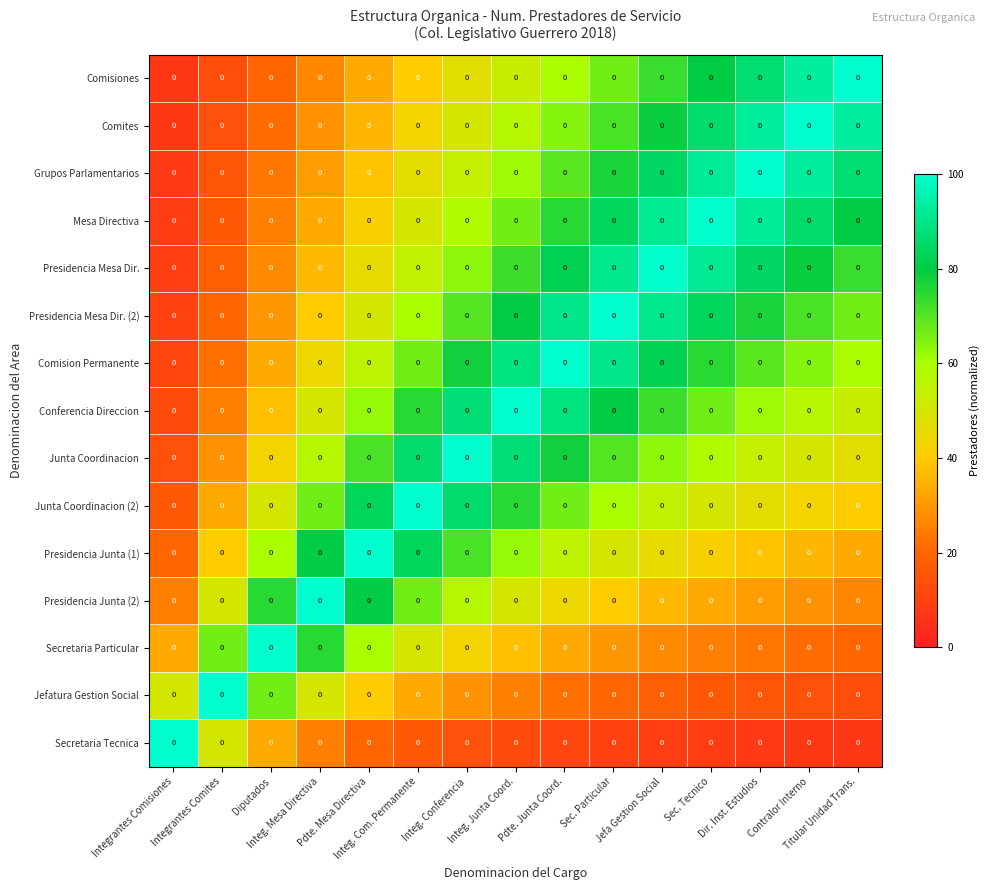

Reading left to right, what are all the values shown in this chart?

Comisiones: Integrantes Comisiones=0.0	Integrantes Comites=0.0	Diputados=0.0	Integ. Mesa Directiva=0.0	Pdte. Mesa Directiva=0.0	Integ. Com. Permanente=0.0	Integ. Conferencia=0.0	Integ. Junta Coord.=0.0	Pdte. Junta Coord.=0.0	Sec. Particular=0.0	Jefa Gestion Social=0.0	Sec. Tecnico=0.0	Dir. Inst. Estudios=0.0	Contralor Interno=0.0	Titular Unidad Trans.=0.0
Comites: Integrantes Comisiones=0.0	Integrantes Comites=0.0	Diputados=0.0	Integ. Mesa Directiva=0.0	Pdte. Mesa Directiva=0.0	Integ. Com. Permanente=0.0	Integ. Conferencia=0.0	Integ. Junta Coord.=0.0	Pdte. Junta Coord.=0.0	Sec. Particular=0.0	Jefa Gestion Social=0.0	Sec. Tecnico=0.0	Dir. Inst. Estudios=0.0	Contralor Interno=0.0	Titular Unidad Trans.=0.0
Grupos Parlamentarios: Integrantes Comisiones=0.0	Integrantes Comites=0.0	Diputados=0.0	Integ. Mesa Directiva=0.0	Pdte. Mesa Directiva=0.0	Integ. Com. Permanente=0.0	Integ. Conferencia=0.0	Integ. Junta Coord.=0.0	Pdte. Junta Coord.=0.0	Sec. Particular=0.0	Jefa Gestion Social=0.0	Sec. Tecnico=0.0	Dir. Inst. Estudios=0.0	Contralor Interno=0.0	Titular Unidad Trans.=0.0
Mesa Directiva: Integrantes Comisiones=0.0	Integrantes Comites=0.0	Diputados=0.0	Integ. Mesa Directiva=0.0	Pdte. Mesa Directiva=0.0	Integ. Com. Permanente=0.0	Integ. Conferencia=0.0	Integ. Junta Coord.=0.0	Pdte. Junta Coord.=0.0	Sec. Particular=0.0	Jefa Gestion Social=0.0	Sec. Tecnico=0.0	Dir. Inst. Estudios=0.0	Contralor Interno=0.0	Titular Unidad Trans.=0.0
Presidencia Mesa Dir.: Integrantes Comisiones=0.0	Integrantes Comites=0.0	Diputados=0.0	Integ. Mesa Directiva=0.0	Pdte. Mesa Directiva=0.0	Integ. Com. Permanente=0.0	Integ. Conferencia=0.0	Integ. Junta Coord.=0.0	Pdte. Junta Coord.=0.0	Sec. Particular=0.0	Jefa Gestion Social=0.0	Sec. Tecnico=0.0	Dir. Inst. Estudios=0.0	Contralor Interno=0.0	Titular Unidad Trans.=0.0
Presidencia Mesa Dir. (2): Integrantes Comisiones=0.0	Integrantes Comites=0.0	Diputados=0.0	Integ. Mesa Directiva=0.0	Pdte. Mesa Directiva=0.0	Integ. Com. Permanente=0.0	Integ. Conferencia=0.0	Integ. Junta Coord.=0.0	Pdte. Junta Coord.=0.0	Sec. Particular=0.0	Jefa Gestion Social=0.0	Sec. Tecnico=0.0	Dir. Inst. Estudios=0.0	Contralor Interno=0.0	Titular Unidad Trans.=0.0
Comision Permanente: Integrantes Comisiones=0.0	Integrantes Comites=0.0	Diputados=0.0	Integ. Mesa Directiva=0.0	Pdte. Mesa Directiva=0.0	Integ. Com. Permanente=0.0	Integ. Conferencia=0.0	Integ. Junta Coord.=0.0	Pdte. Junta Coord.=0.0	Sec. Particular=0.0	Jefa Gestion Social=0.0	Sec. Tecnico=0.0	Dir. Inst. Estudios=0.0	Contralor Interno=0.0	Titular Unidad Trans.=0.0
Conferencia Direccion: Integrantes Comisiones=0.0	Integrantes Comites=0.0	Diputados=0.0	Integ. Mesa Directiva=0.0	Pdte. Mesa Directiva=0.0	Integ. Com. Permanente=0.0	Integ. Conferencia=0.0	Integ. Junta Coord.=0.0	Pdte. Junta Coord.=0.0	Sec. Particular=0.0	Jefa Gestion Social=0.0	Sec. Tecnico=0.0	Dir. Inst. Estudios=0.0	Contralor Interno=0.0	Titular Unidad Trans.=0.0
Junta Coordinacion: Integrantes Comisiones=0.0	Integrantes Comites=0.0	Diputados=0.0	Integ. Mesa Directiva=0.0	Pdte. Mesa Directiva=0.0	Integ. Com. Permanente=0.0	Integ. Conferencia=0.0	Integ. Junta Coord.=0.0	Pdte. Junta Coord.=0.0	Sec. Particular=0.0	Jefa Gestion Social=0.0	Sec. Tecnico=0.0	Dir. Inst. Estudios=0.0	Contralor Interno=0.0	Titular Unidad Trans.=0.0
Junta Coordinacion (2): Integrantes Comisiones=0.0	Integrantes Comites=0.0	Diputados=0.0	Integ. Mesa Directiva=0.0	Pdte. Mesa Directiva=0.0	Integ. Com. Permanente=0.0	Integ. Conferencia=0.0	Integ. Junta Coord.=0.0	Pdte. Junta Coord.=0.0	Sec. Particular=0.0	Jefa Gestion Social=0.0	Sec. Tecnico=0.0	Dir. Inst. Estudios=0.0	Contralor Interno=0.0	Titular Unidad Trans.=0.0
Presidencia Junta (1): Integrantes Comisiones=0.0	Integrantes Comites=0.0	Diputados=0.0	Integ. Mesa Directiva=0.0	Pdte. Mesa Directiva=0.0	Integ. Com. Permanente=0.0	Integ. Conferencia=0.0	Integ. Junta Coord.=0.0	Pdte. Junta Coord.=0.0	Sec. Particular=0.0	Jefa Gestion Social=0.0	Sec. Tecnico=0.0	Dir. Inst. Estudios=0.0	Contralor Interno=0.0	Titular Unidad Trans.=0.0
Presidencia Junta (2): Integrantes Comisiones=0.0	Integrantes Comites=0.0	Diputados=0.0	Integ. Mesa Directiva=0.0	Pdte. Mesa Directiva=0.0	Integ. Com. Permanente=0.0	Integ. Conferencia=0.0	Integ. Junta Coord.=0.0	Pdte. Junta Coord.=0.0	Sec. Particular=0.0	Jefa Gestion Social=0.0	Sec. Tecnico=0.0	Dir. Inst. Estudios=0.0	Contralor Interno=0.0	Titular Unidad Trans.=0.0
Secretaria Particular: Integrantes Comisiones=0.0	Integrantes Comites=0.0	Diputados=0.0	Integ. Mesa Directiva=0.0	Pdte. Mesa Directiva=0.0	Integ. Com. Permanente=0.0	Integ. Conferencia=0.0	Integ. Junta Coord.=0.0	Pdte. Junta Coord.=0.0	Sec. Particular=0.0	Jefa Gestion Social=0.0	Sec. Tecnico=0.0	Dir. Inst. Estudios=0.0	Contralor Interno=0.0	Titular Unidad Trans.=0.0
Jefatura Gestion Social: Integrantes Comisiones=0.0	Integrantes Comites=0.0	Diputados=0.0	Integ. Mesa Directiva=0.0	Pdte. Mesa Directiva=0.0	Integ. Com. Permanente=0.0	Integ. Conferencia=0.0	Integ. Junta Coord.=0.0	Pdte. Junta Coord.=0.0	Sec. Particular=0.0	Jefa Gestion Social=0.0	Sec. Tecnico=0.0	Dir. Inst. Estudios=0.0	Contralor Interno=0.0	Titular Unidad Trans.=0.0
Secretaria Tecnica: Integrantes Comisiones=0.0	Integrantes Comites=0.0	Diputados=0.0	Integ. Mesa Directiva=0.0	Pdte. Mesa Directiva=0.0	Integ. Com. Permanente=0.0	Integ. Conferencia=0.0	Integ. Junta Coord.=0.0	Pdte. Junta Coord.=0.0	Sec. Particular=0.0	Jefa Gestion Social=0.0	Sec. Tecnico=0.0	Dir. Inst. Estudios=0.0	Contralor Interno=0.0	Titular Unidad Trans.=0.0